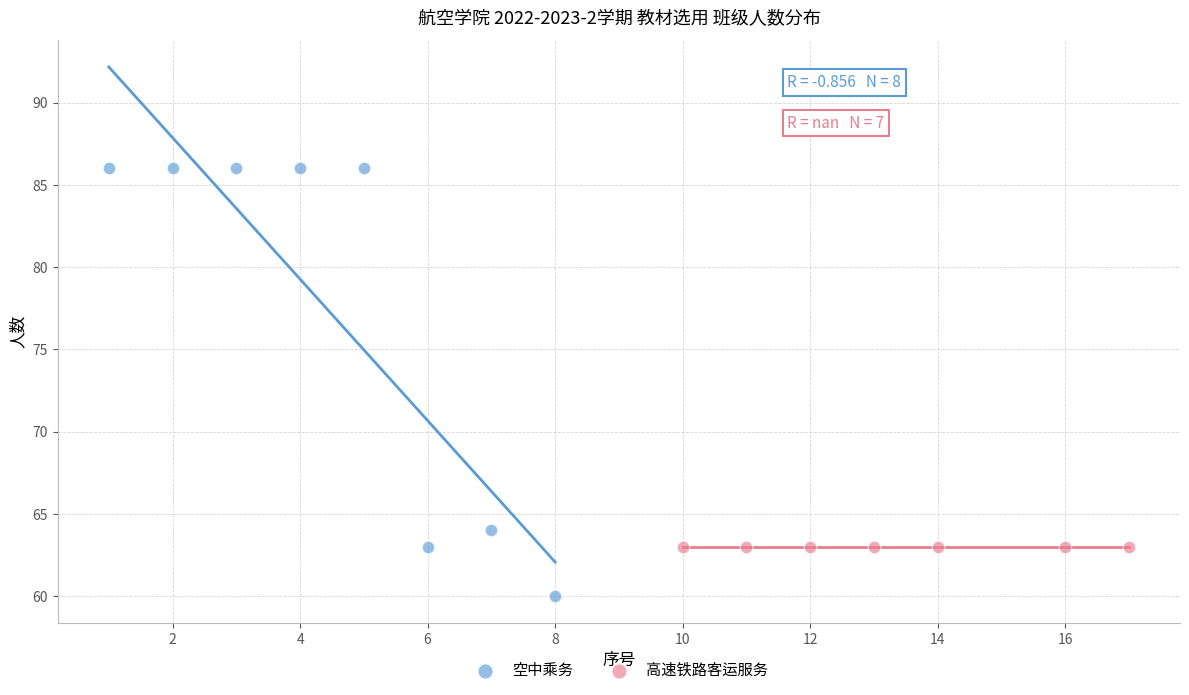

Which series contains the highest Y value?

空中乘务